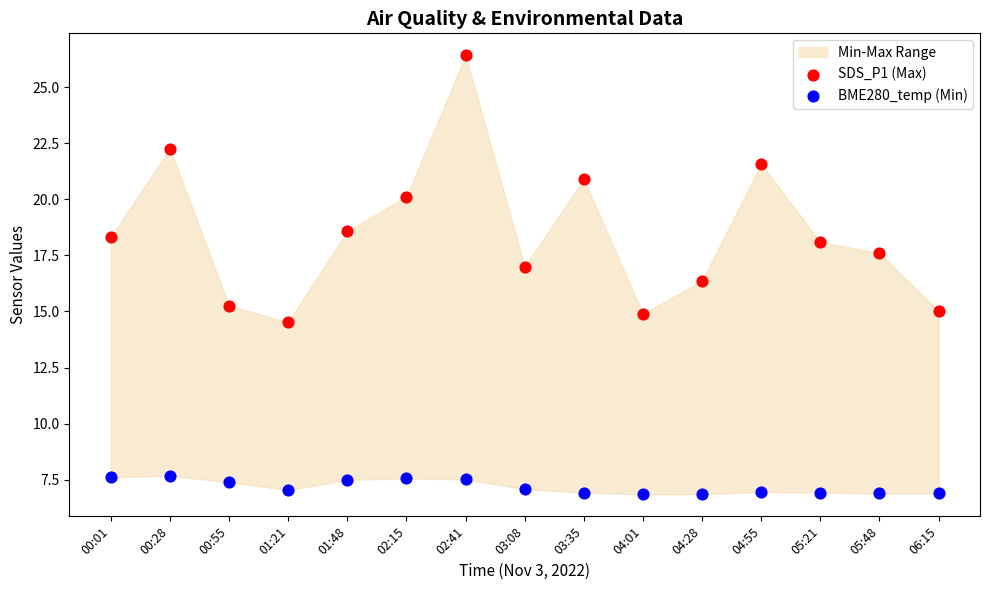

Across all data points, what is the range of Y values (max minus min)?

19.6